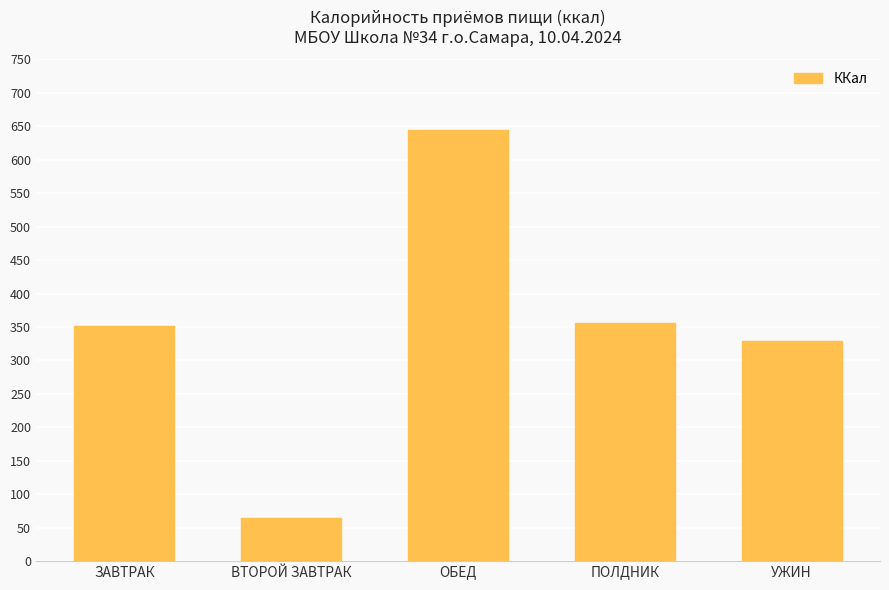

What position from the left is ЗАВТРАК?

1